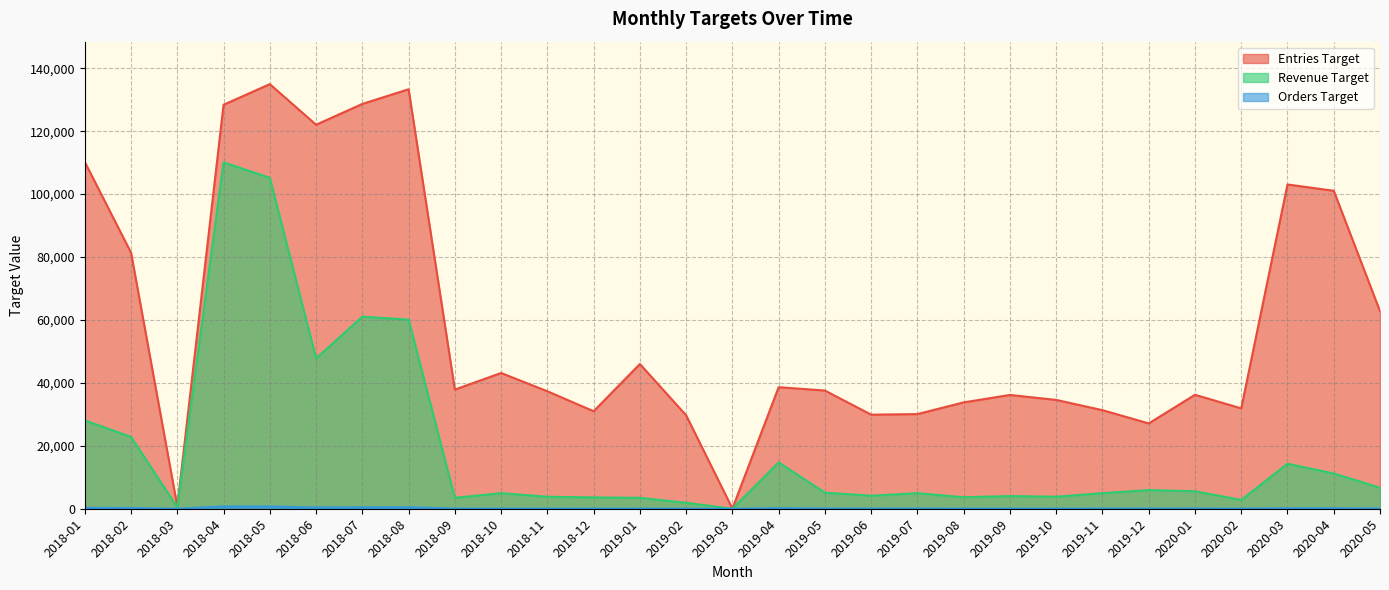

Where is the first local minimum for Entries Target?

2018-03